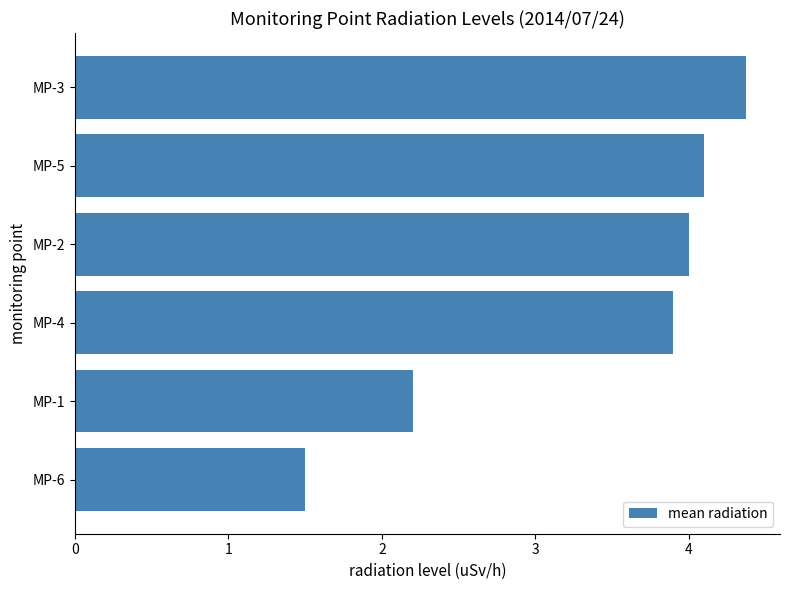

What is the difference between the maximum and minimum values?

2.9